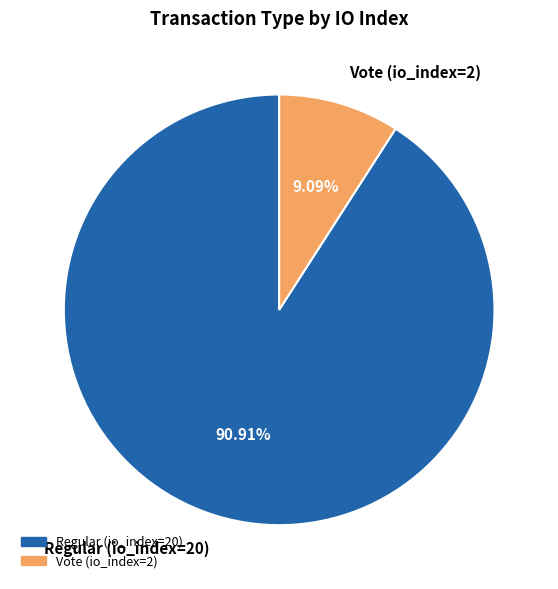

Which category has the smallest portion of the pie?

Vote (io_index=2)